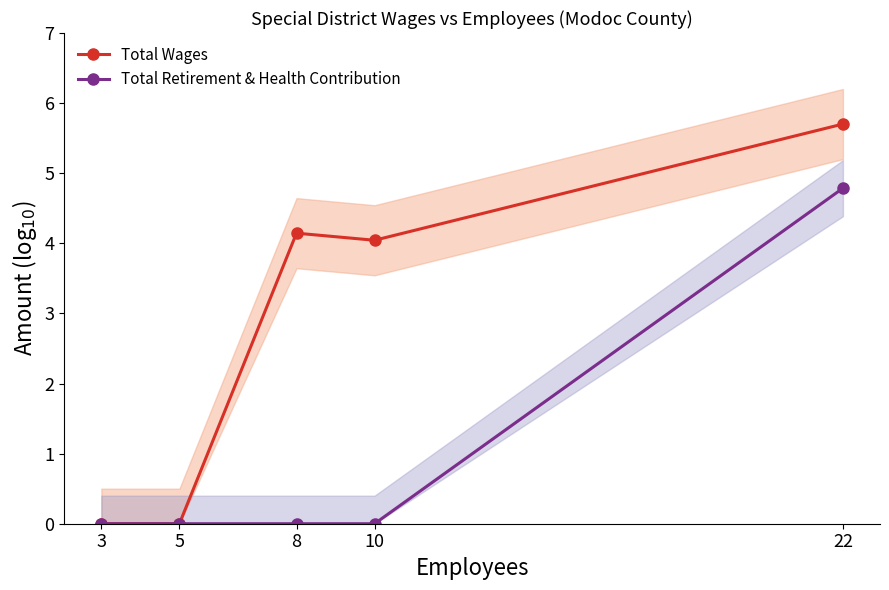

True or false: Total Retirement & Health Contribution has a value of 4.8 at 22.

True